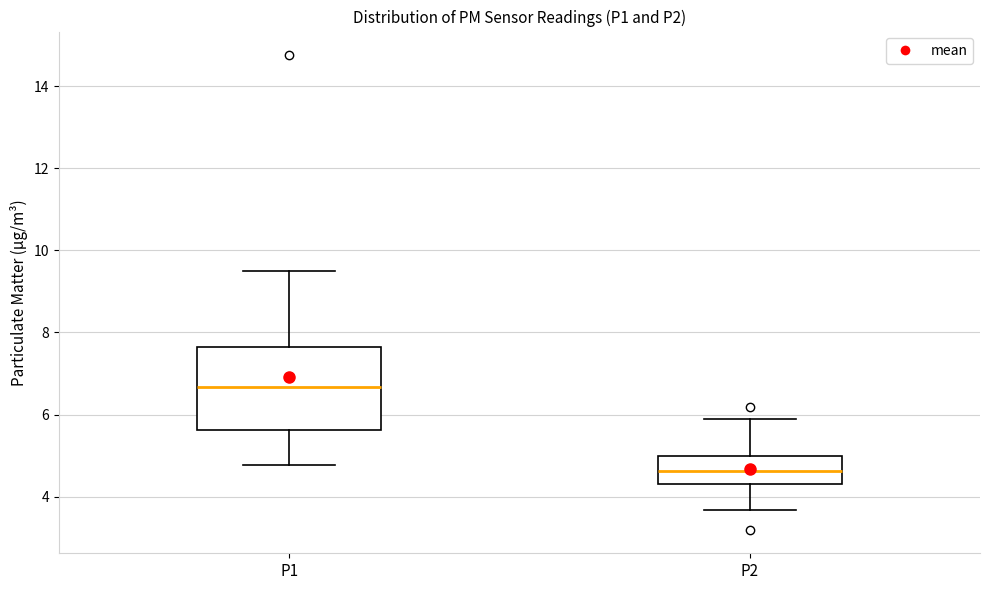

Reading left to right, transcribe this box plot: for each box, give where its median line is, the range the box spans, and where its two whiskers end, as read against the y-axis. The values are not printed on the chart, so give them approximately, as read against the axis.

P1: median 6.6, box 5.6 to 7.6, whiskers 4.8 to 9.6
P2: median 4.6, box 4.4 to 5.0, whiskers 3.6 to 6.0